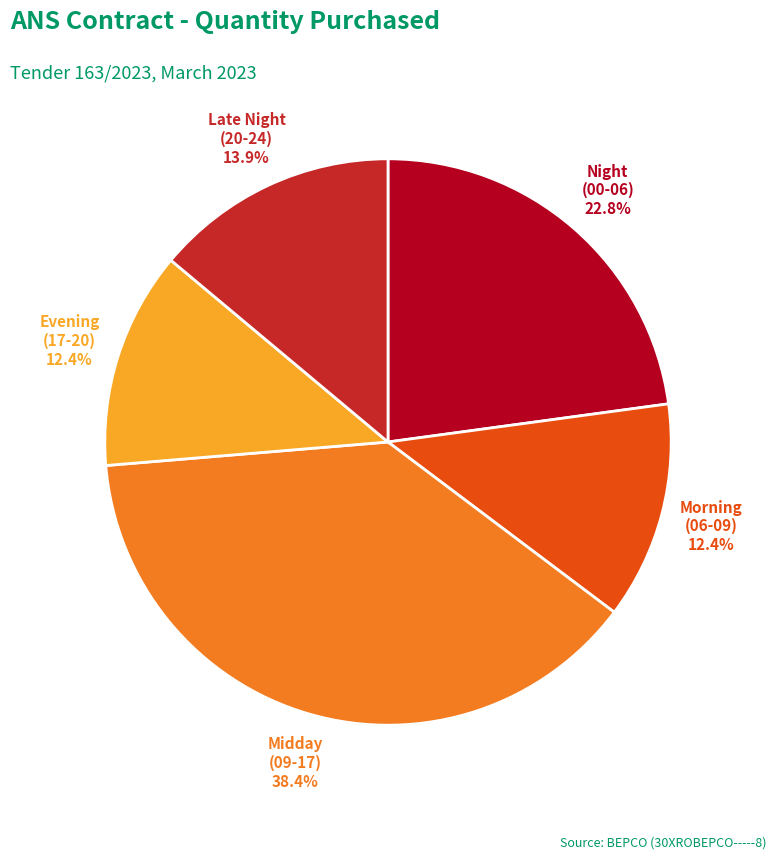

Is there a majority slice in this chart?

No